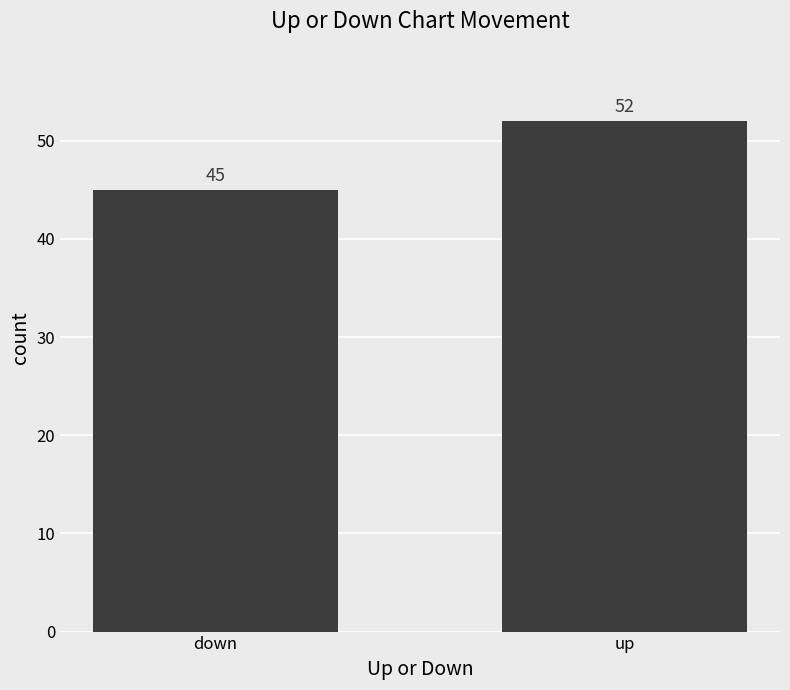

Read the value at up.

52